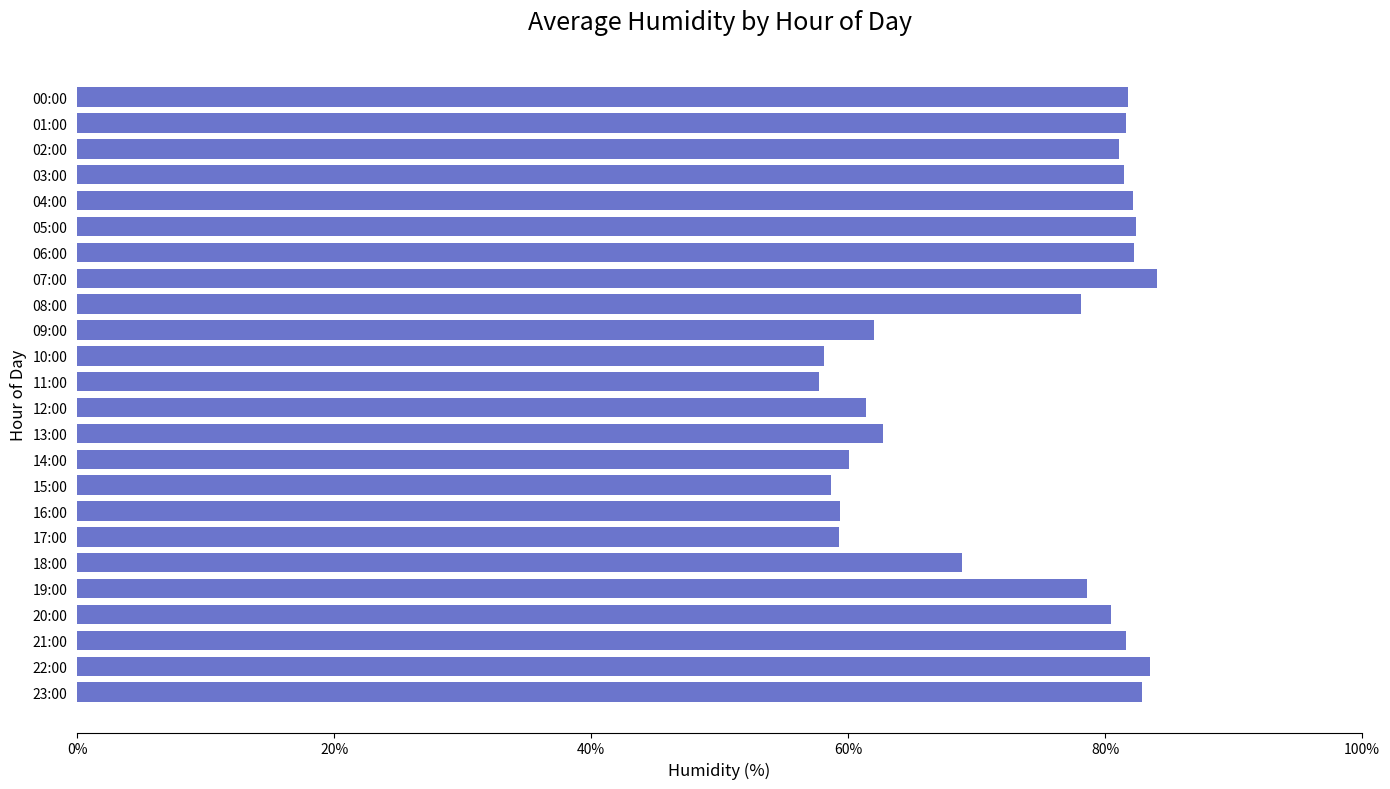

What is the value of the 15th bar from the top?

60.1